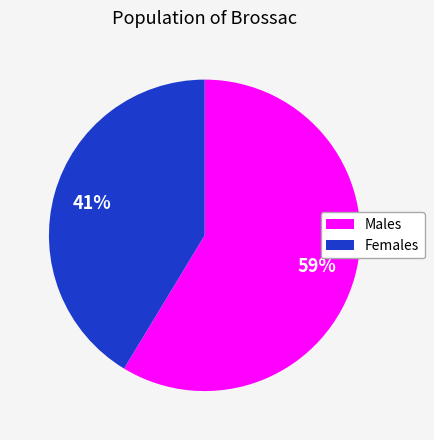

To the nearest percent, what is the average slice percentage?

50%